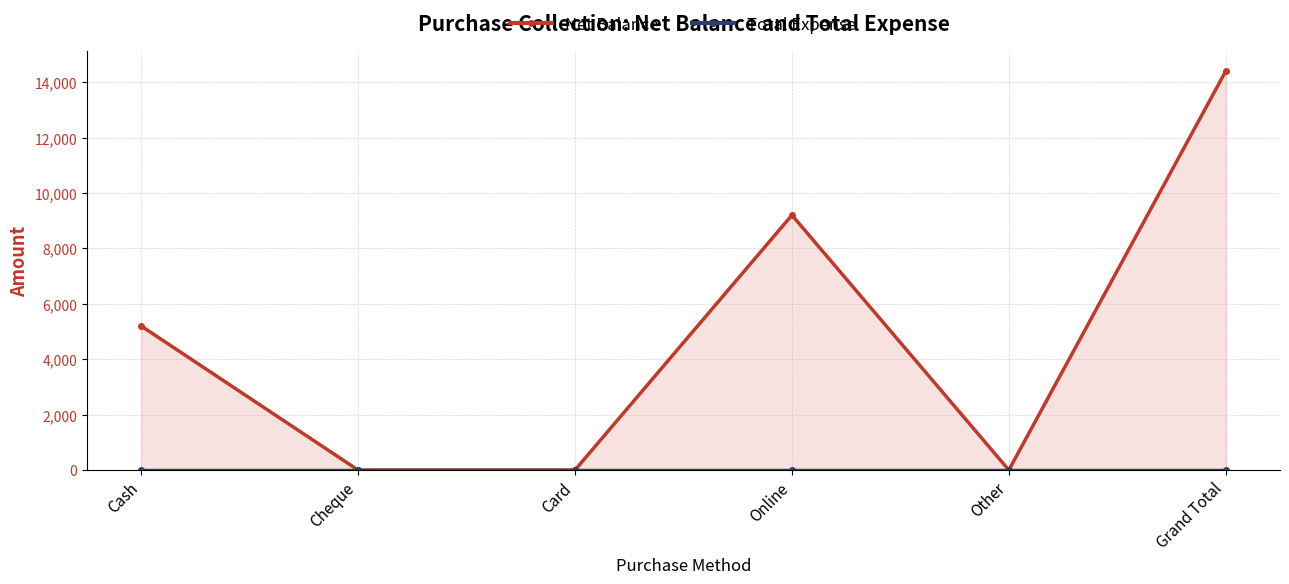

Reading left to right, what are all the values shown in this chart?

Net Balance: Cash=5200	Cheque=0	Card=0	Online=9200	Other=0	Grand Total=14400
Total Expense: Cash=0	Cheque=0	Card=0	Online=0	Other=0	Grand Total=0